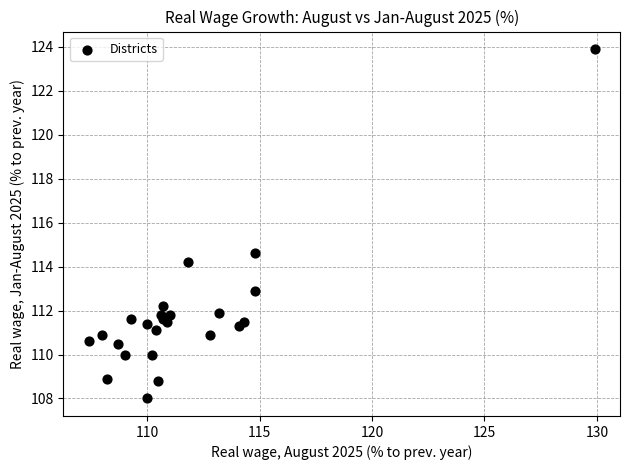

What Y value in the scatter plot is closest to 115?

114.6